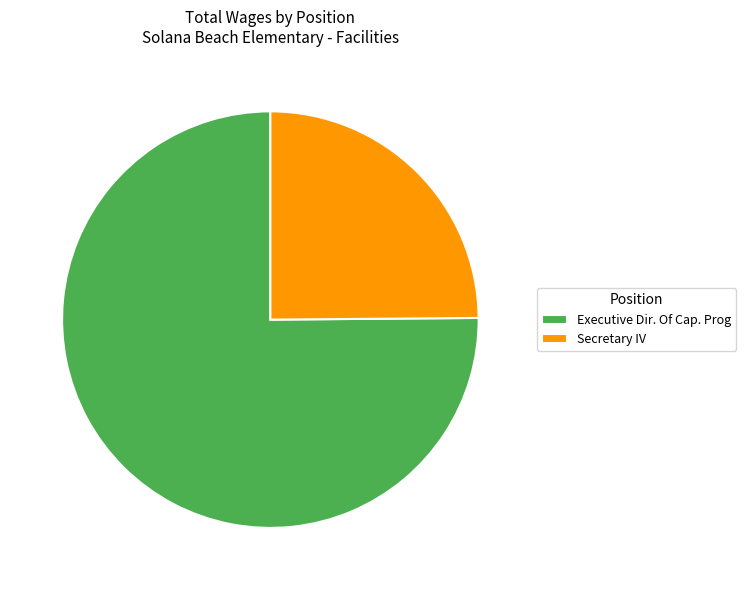

What percentage is the Executive Dir. Of Cap. Prog slice, to the nearest percent?

75%